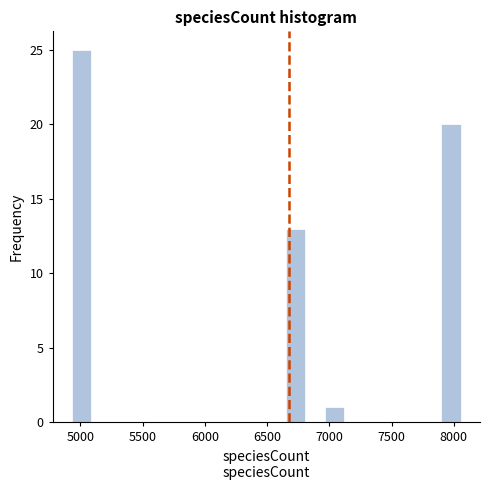

Around what value on the x-axis is the tallest bar? Give the approximate position of its centre, as read against the axis.

5000